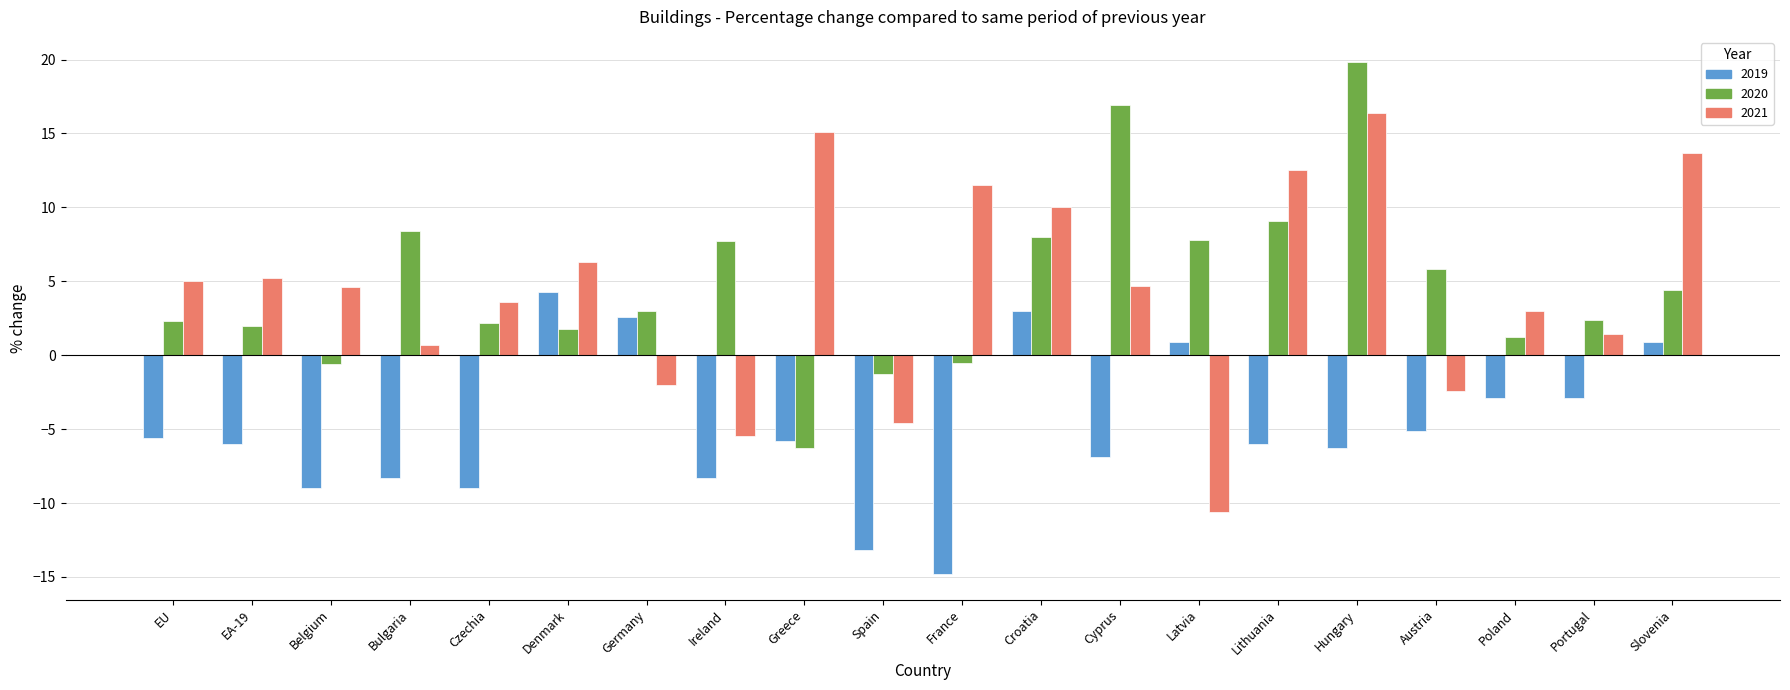

At how many categories does at least one series exceed -2?

20